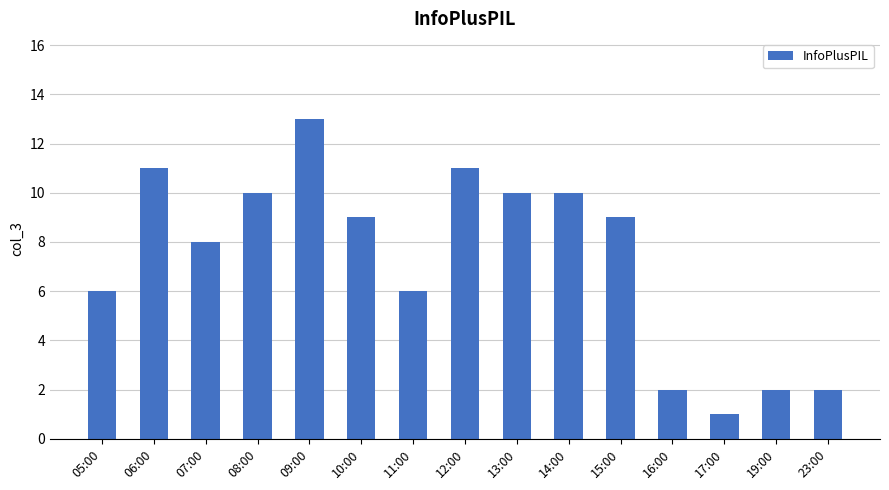

Approximately how many times larger is the value at 13:00 compared to 14:00?

1.0